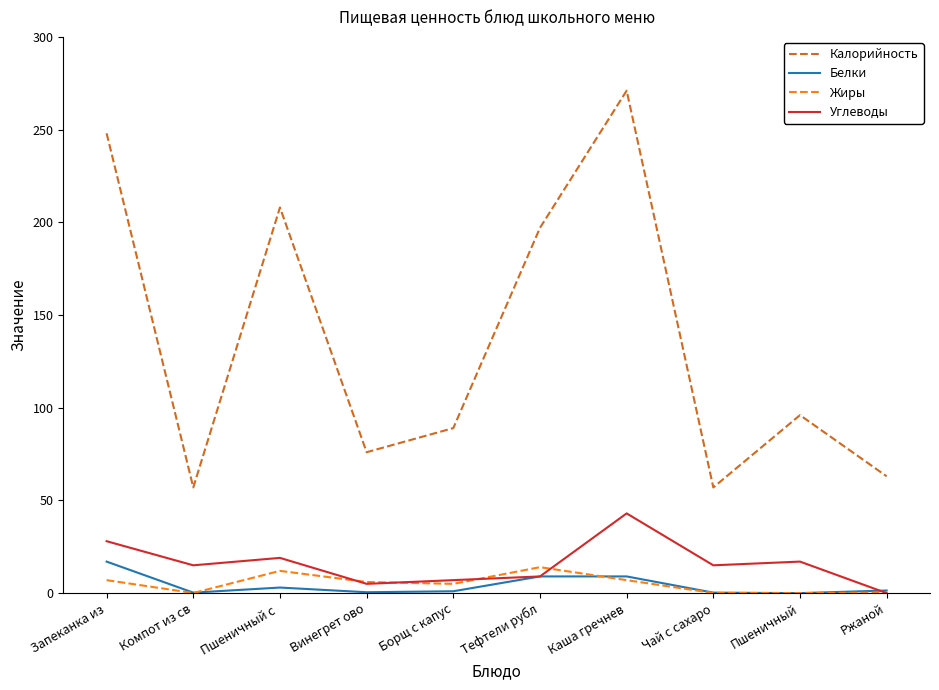

The Калорийность series shows 66.5 at Пшеничный с . True or false?

False